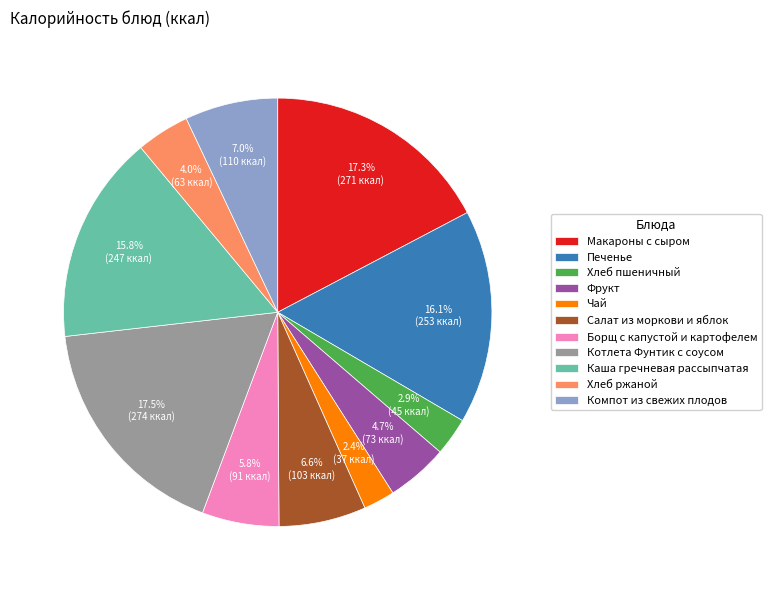

How much of the chart is everything except Макароны с сыром?

82.7%